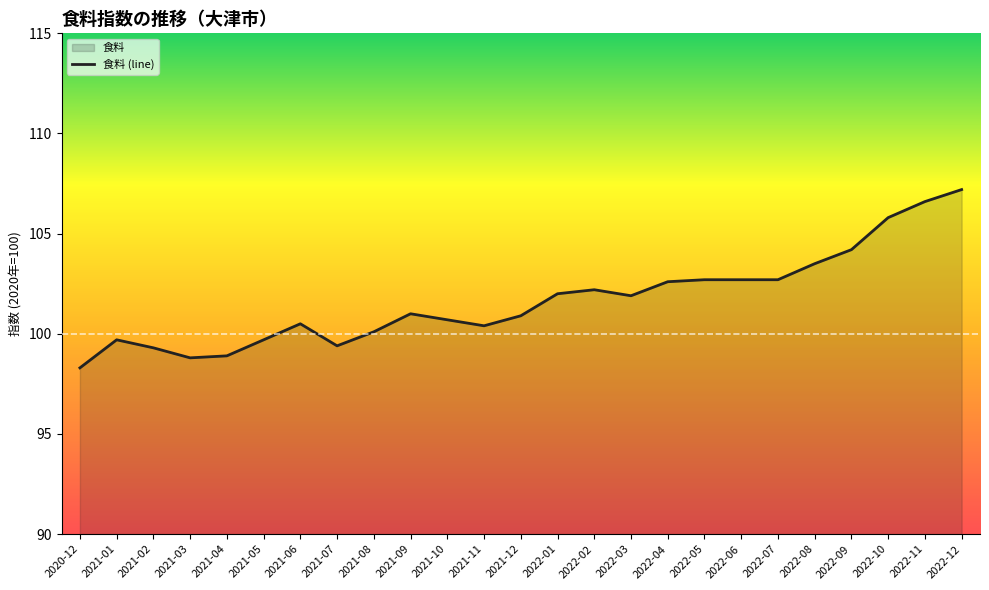

How many points are higher than both their immediate neighbors (excluding endpoints)?

4